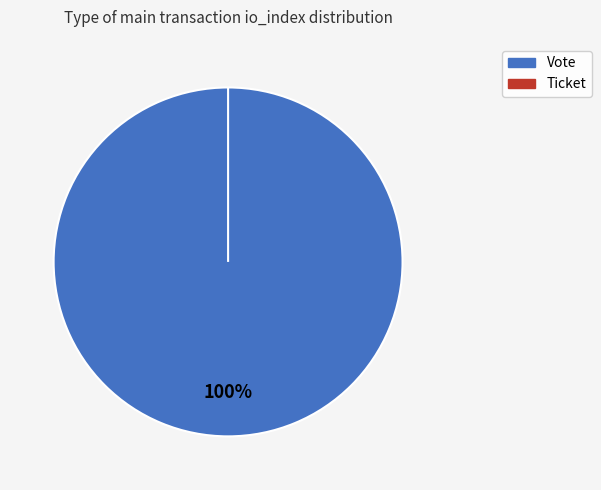

To the nearest percent, what is the average slice percentage?

50%